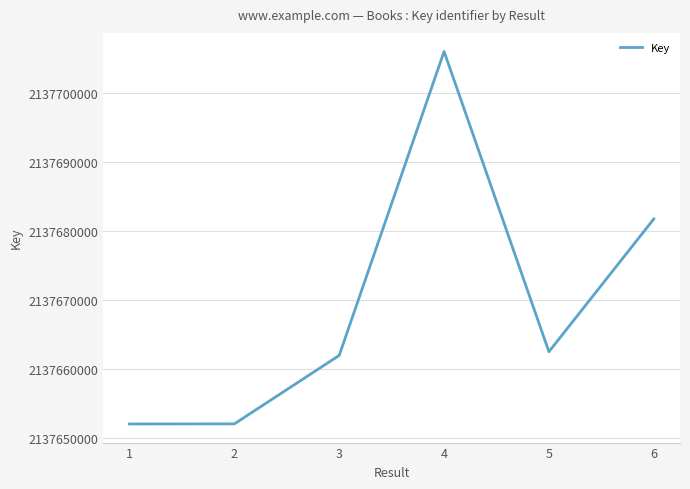

Is it true that the value at 6 is 3071504426?

False